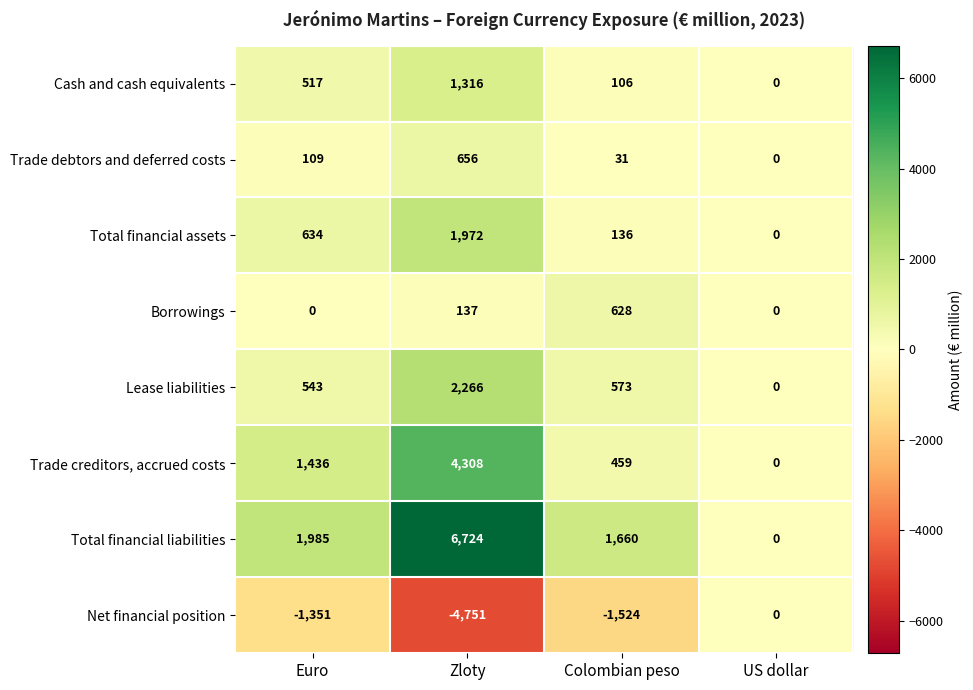

At which category is the sum across all series the highest?

Zloty